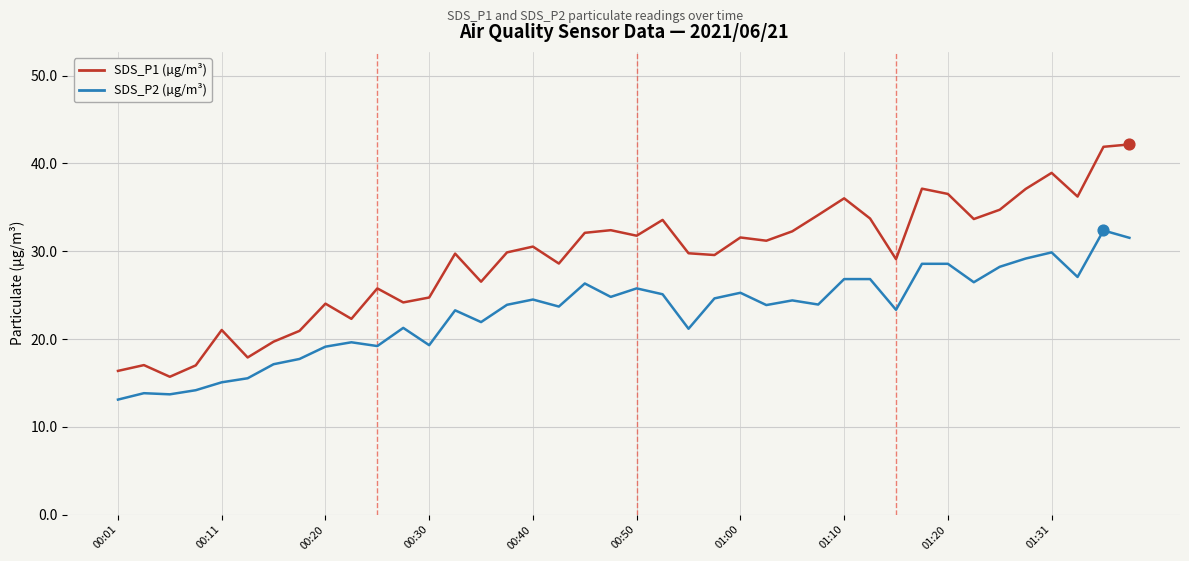

What are all the series names shown in the legend?

SDS_P1 (µg/m³), SDS_P2 (µg/m³)